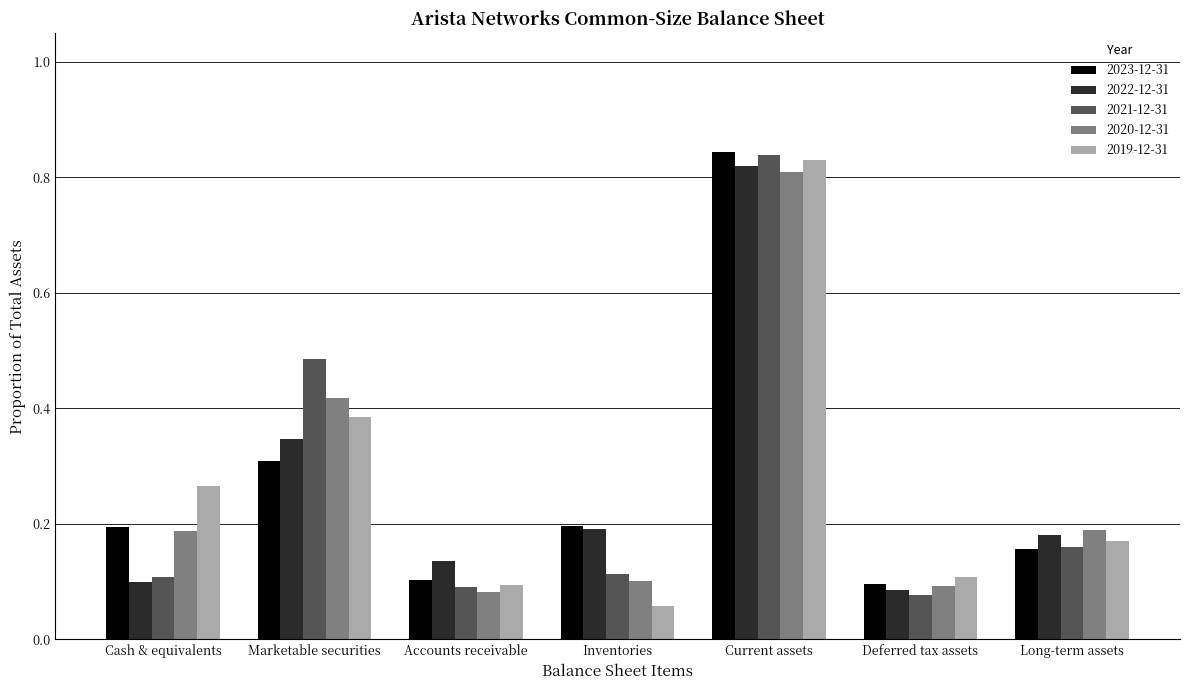

Which series changed the most between Marketable securities and Long-term assets?

2021-12-31